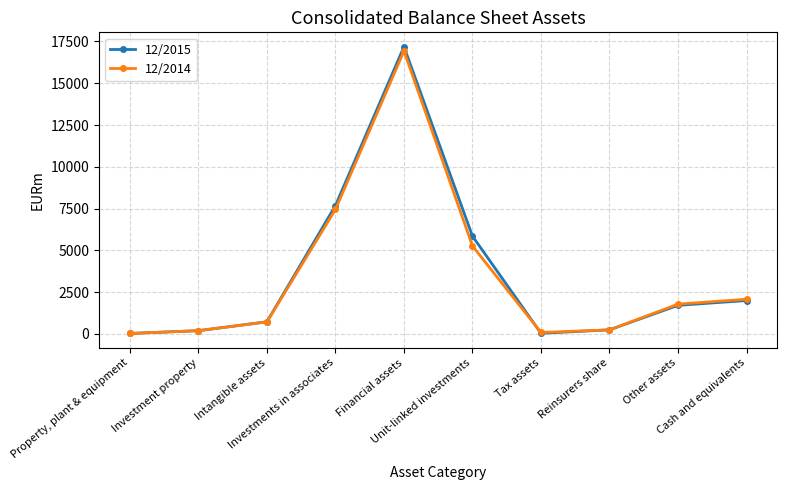

Where is the first local minimum for 12/2014?

Tax assets